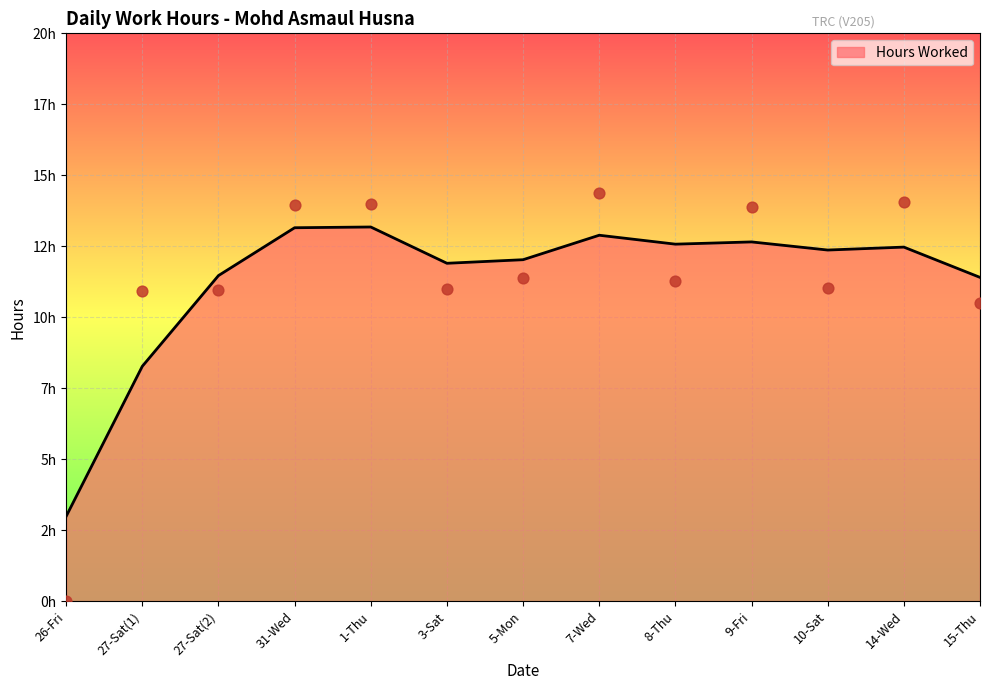

What is the ratio of the value at 27-Sat(2) to the value at 1-Thu?

0.8